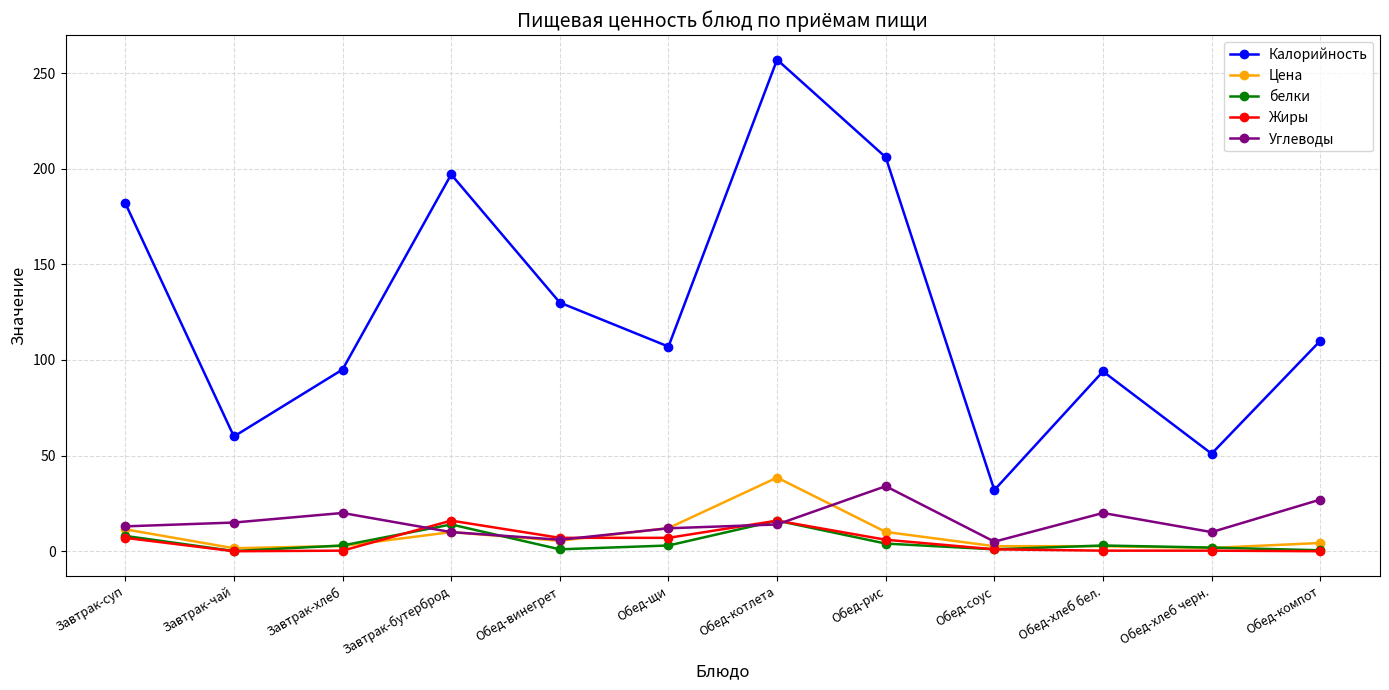

Which series has the largest range (max minus min)?

Калорийность